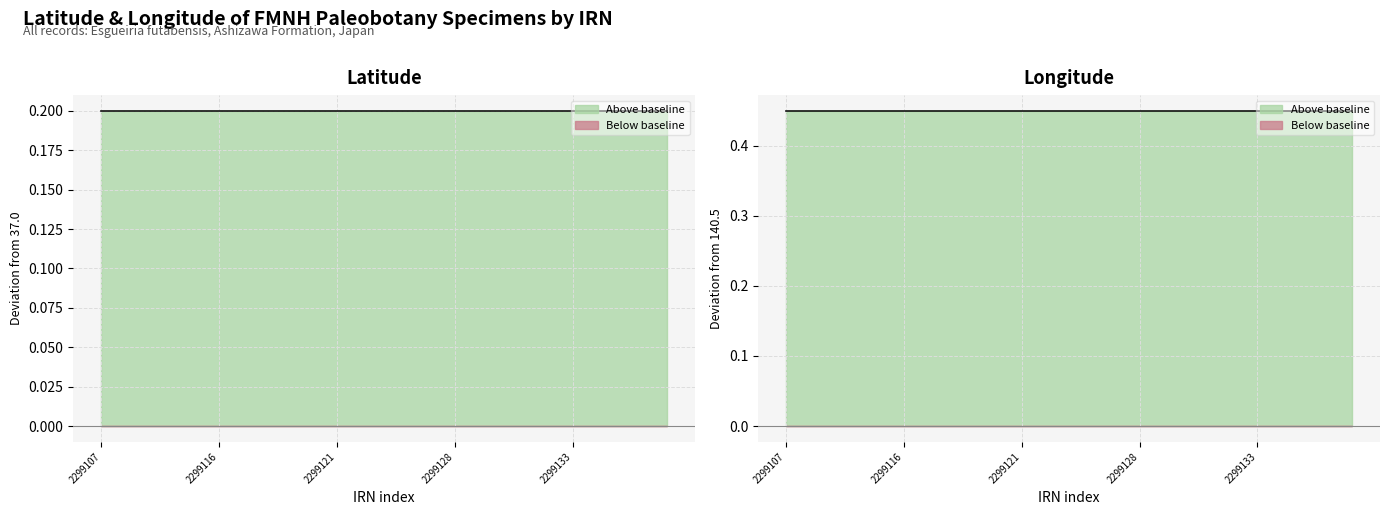

Reading right to left, what are all the values shown in this chart?

Latitude: 0.2	0.2	0.2	0.2	0.2	0.2	0.2	0.2	0.2	0.2	0.2	0.2	0.2	0.2	0.2	0.2	0.2	0.2	0.2	0.2	0.2	0.2	0.2	0.2	0.2
Longitude: 0.4	0.4	0.4	0.4	0.4	0.4	0.4	0.4	0.4	0.4	0.4	0.4	0.4	0.4	0.4	0.4	0.4	0.4	0.4	0.4	0.4	0.4	0.4	0.4	0.4